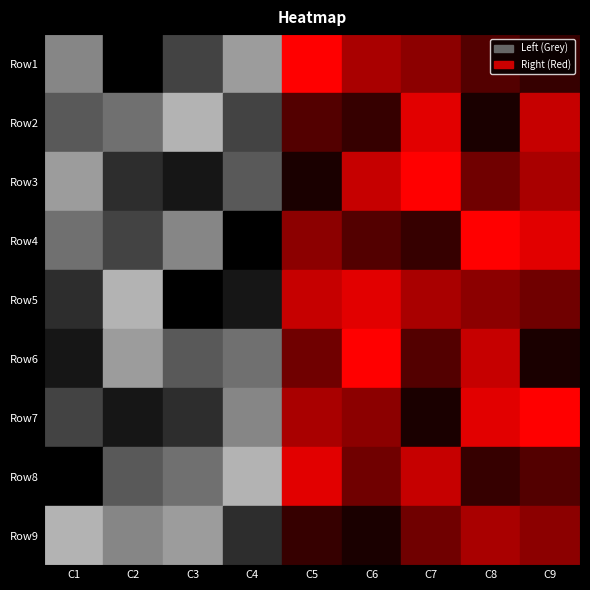

What is the difference between the maximum and minimum values in the Row6 series?

8